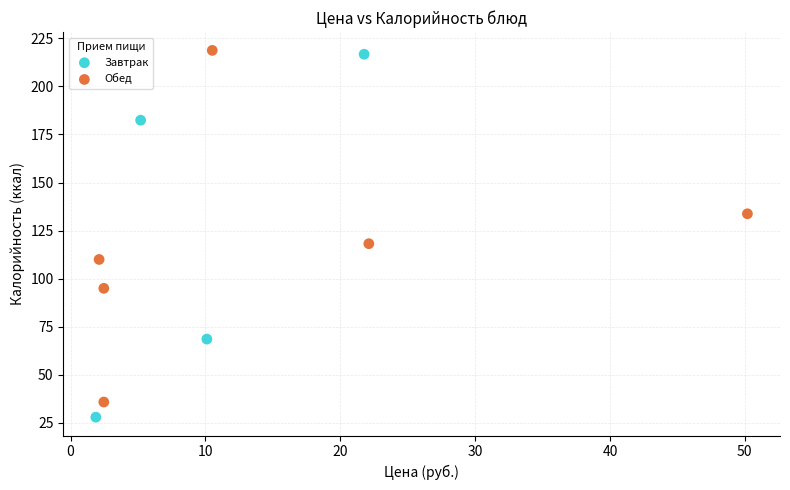

What are all the series names shown in the legend?

Завтрак, Обед